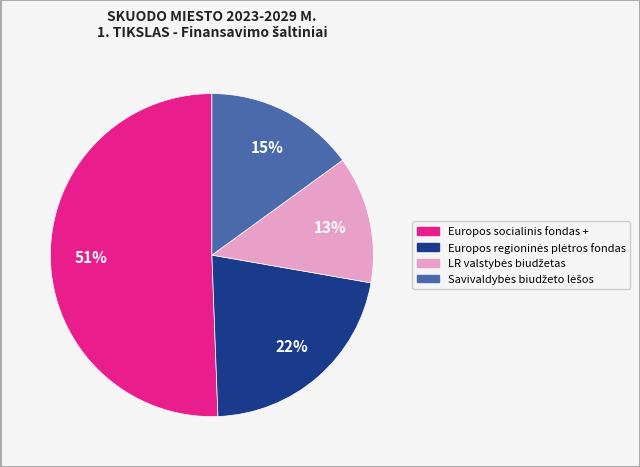

Is it true that Europos socialinis fondas + is 56% of the pie?

False